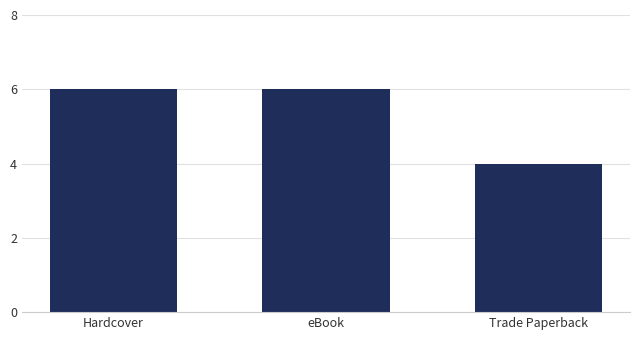

What position from the left is Trade Paperback?

3